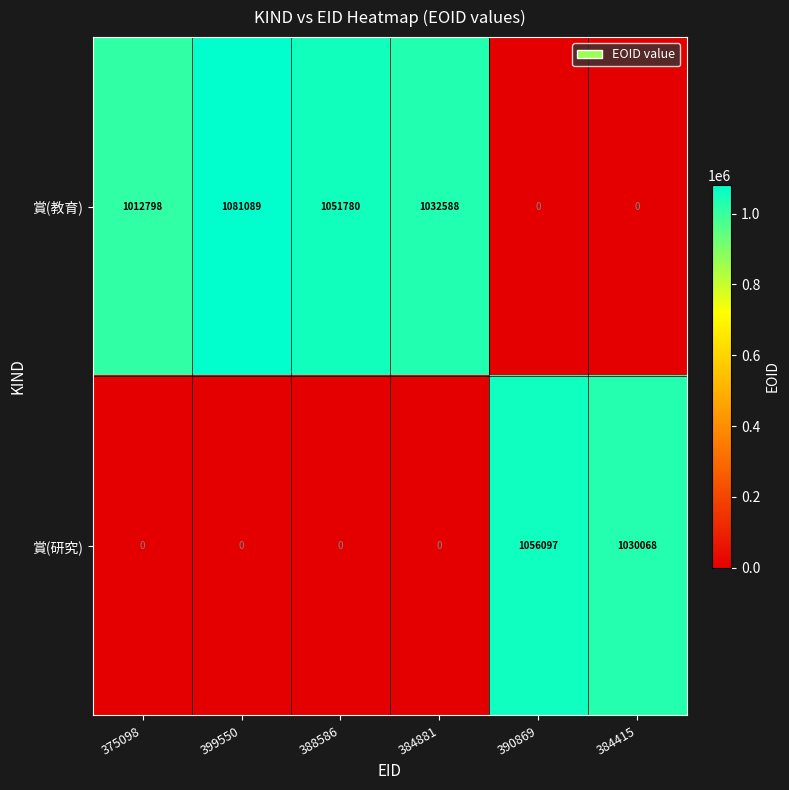

The 賞(研究) series shows 0 at 384881. True or false?

True